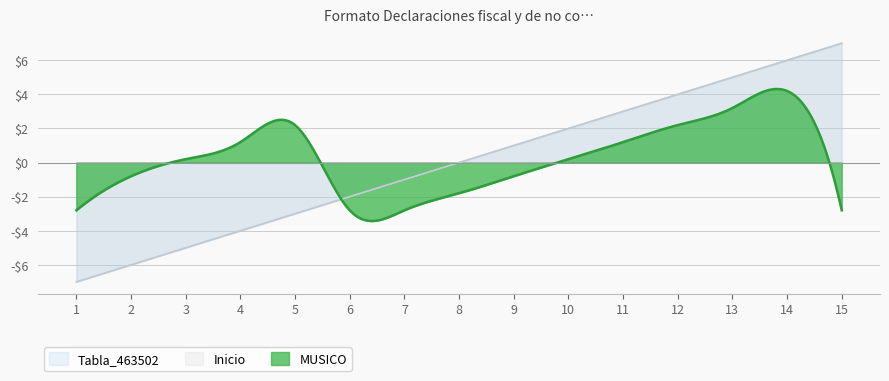

Rank the series by their maximum value, from highest to lowest.

Inicio, Tabla_463502, MUSICO